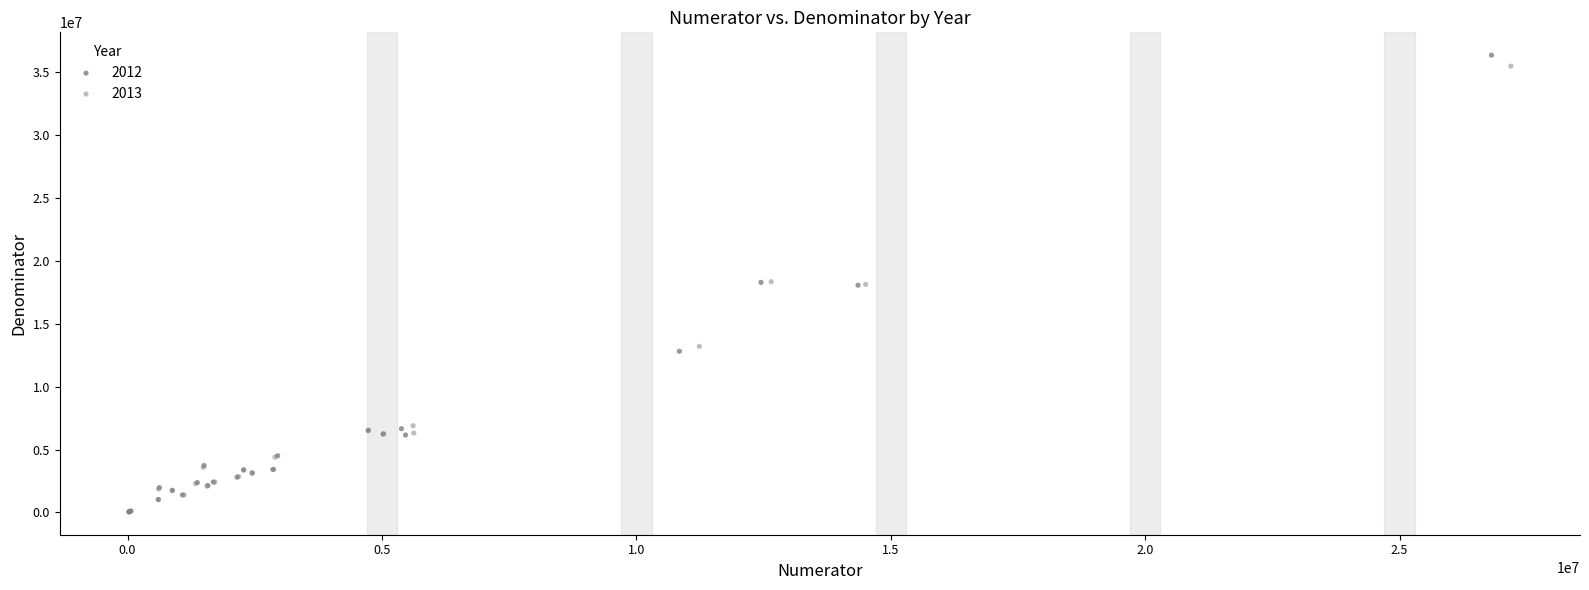

What are all the series names shown in the legend?

2012, 2013